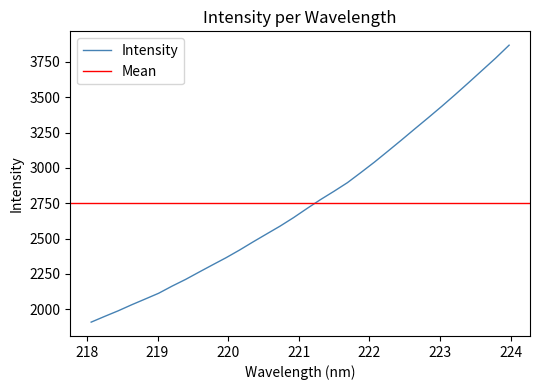

What is the maximum value for Intensity?

3867.6